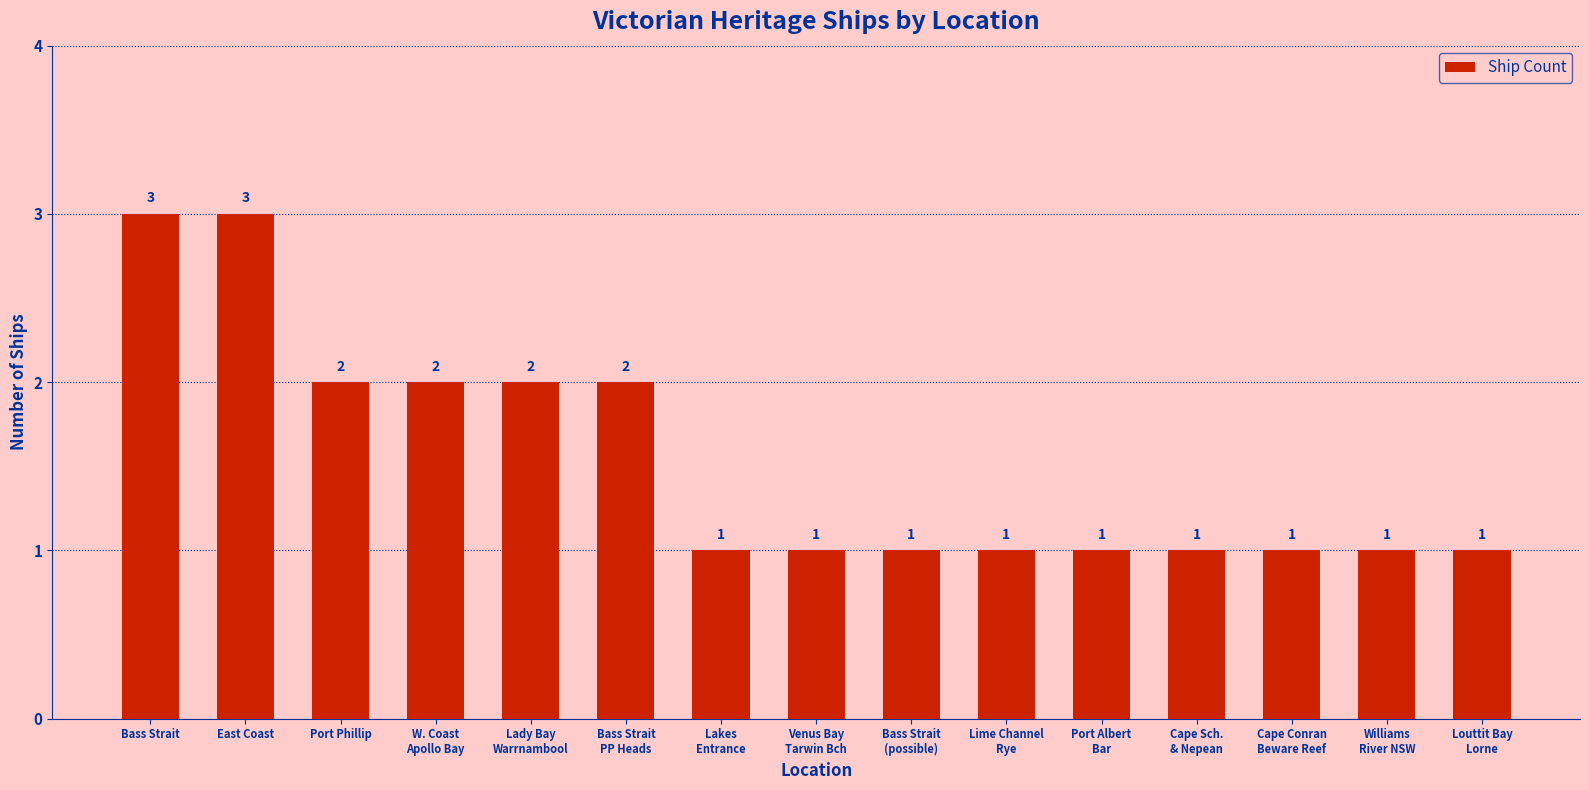

The chart shows a value of 0 at Louttit Bay
Lorne. True or false?

False